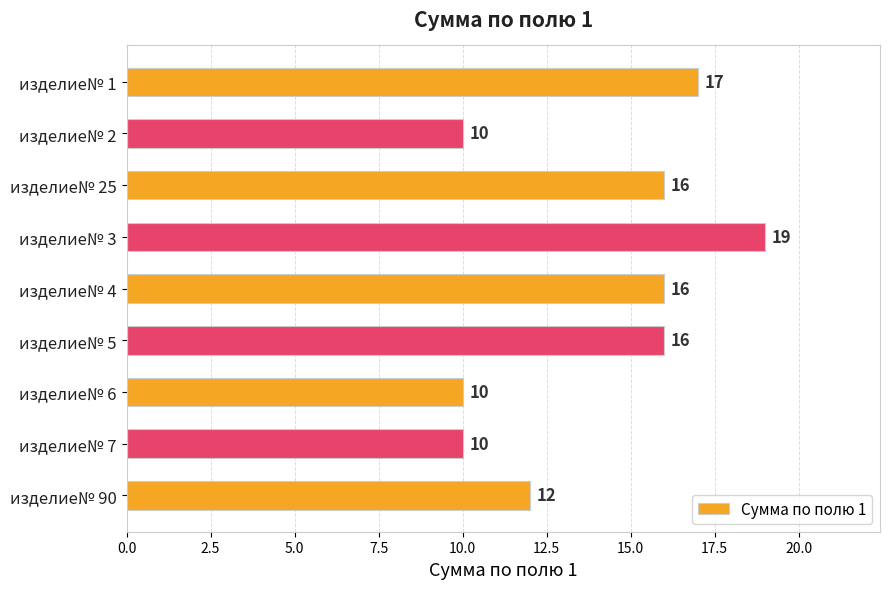

What is the average value?

14